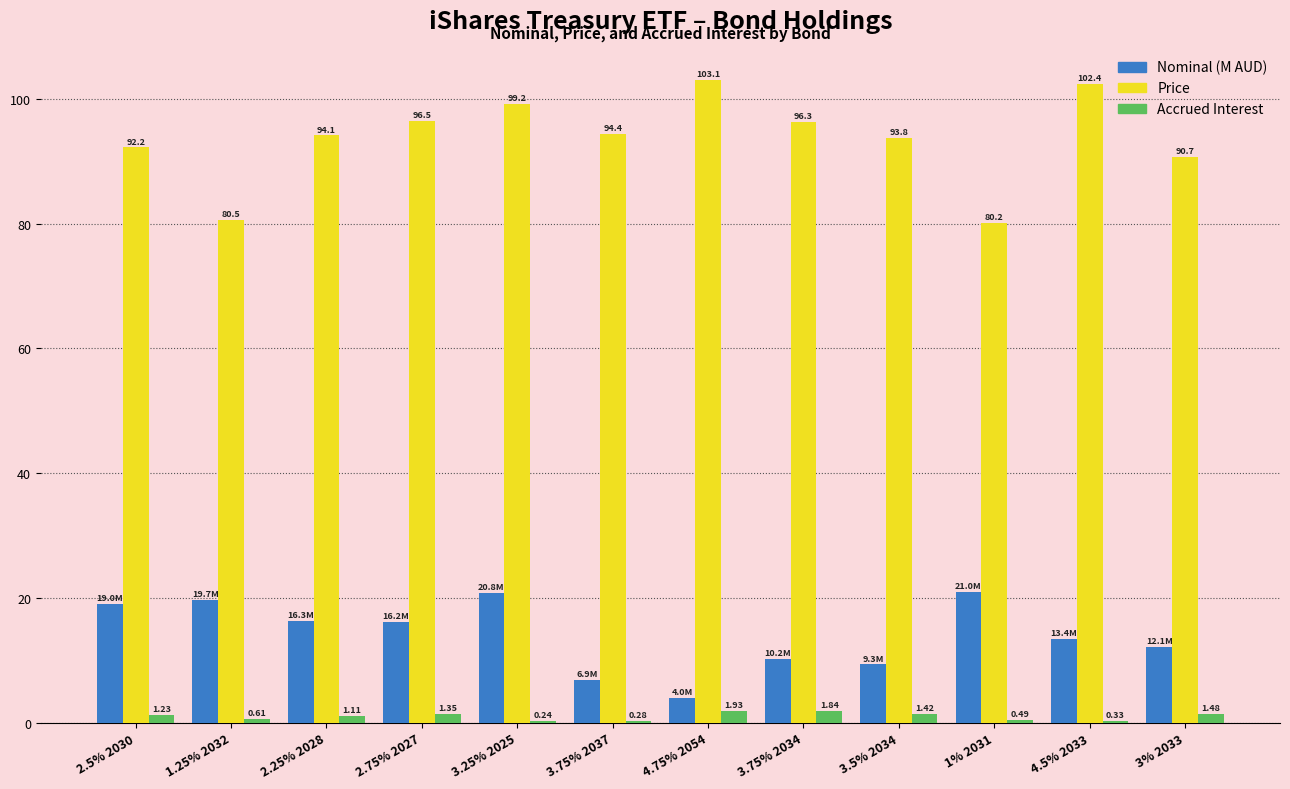

Which series has the largest range (max minus min)?

Price